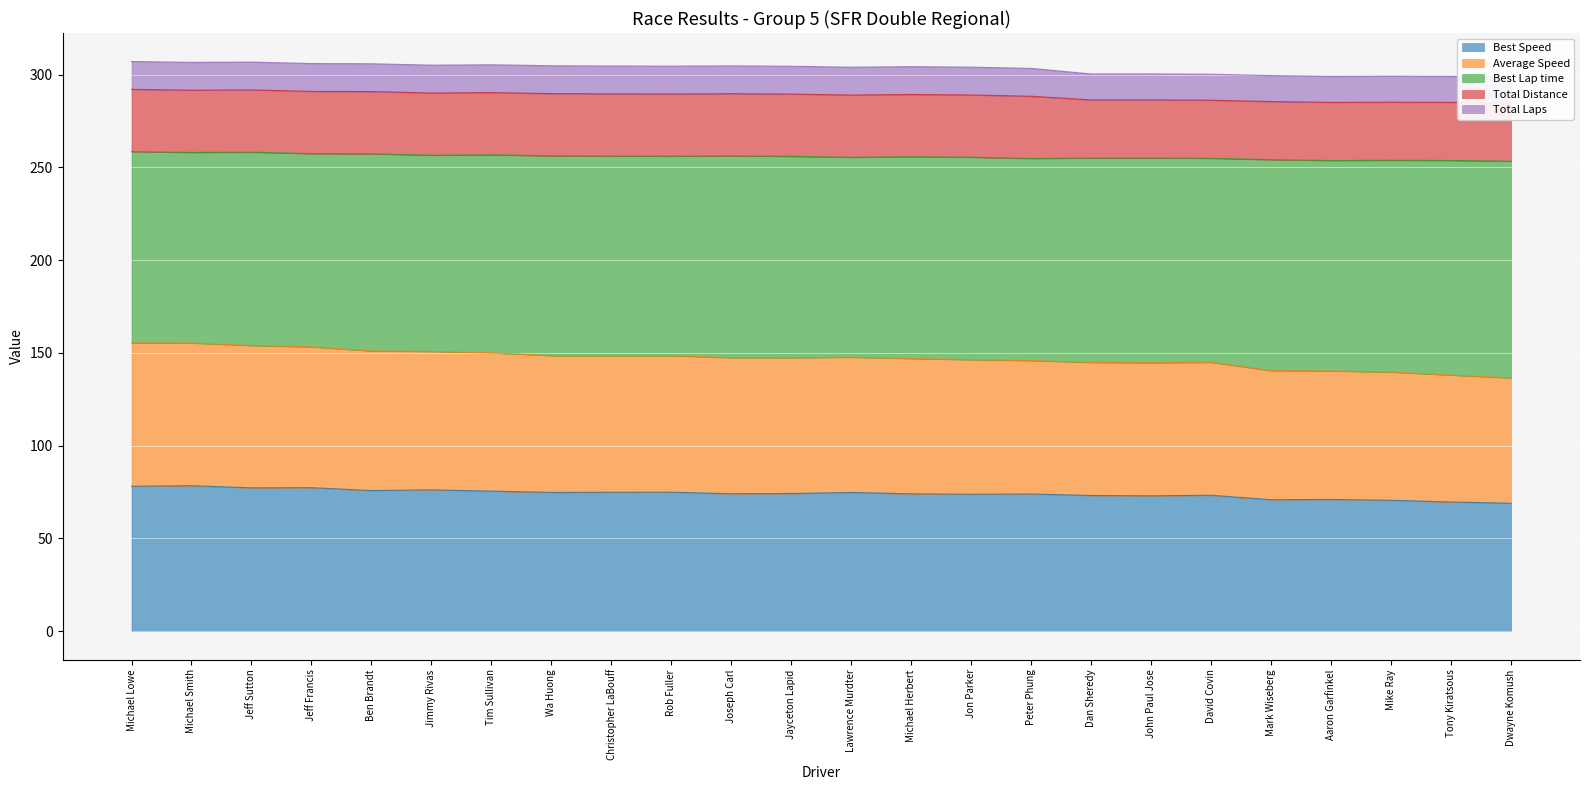

What is the difference between the Average Speed values at Mike Ray and Aaron Garfinkel?

0.1